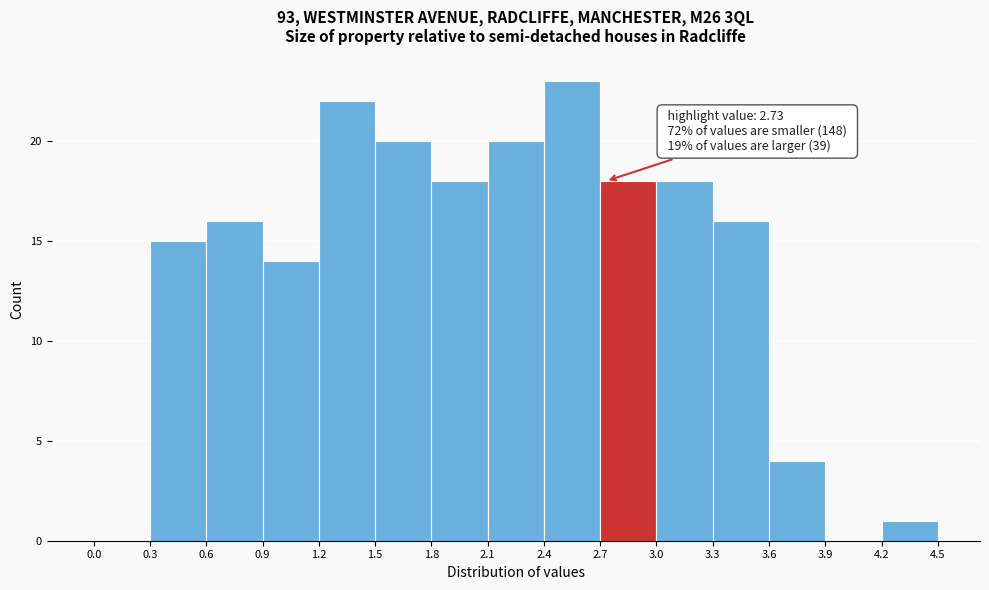

Which range on the x-axis has the tallest bar?

2.4 to 2.7